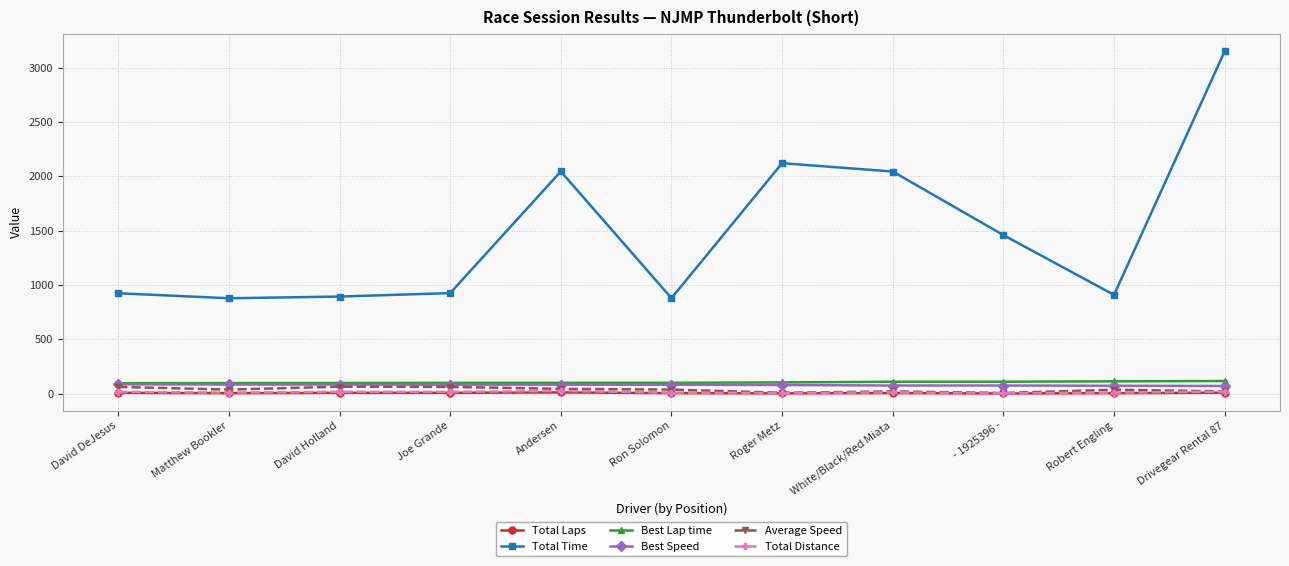

How many values in the Total Distance series are below 11?

5